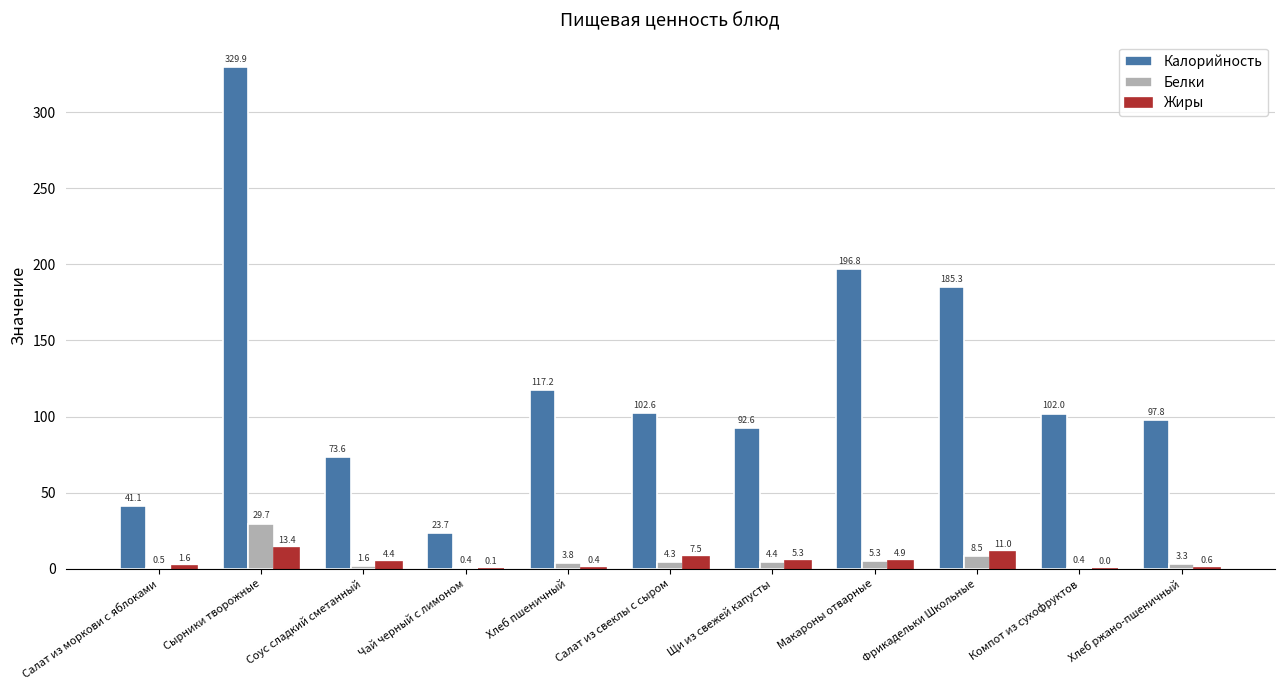

Which category has the highest value across all series?

Сырники творожные